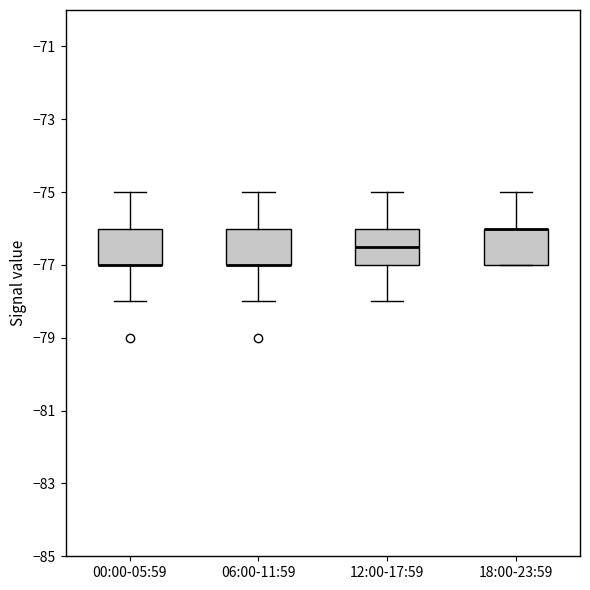

Where is the upper edge of the box for 00:00-05:59 on the y-axis? The values are not printed on the chart, so give them approximately, as read against the axis.

-76.0